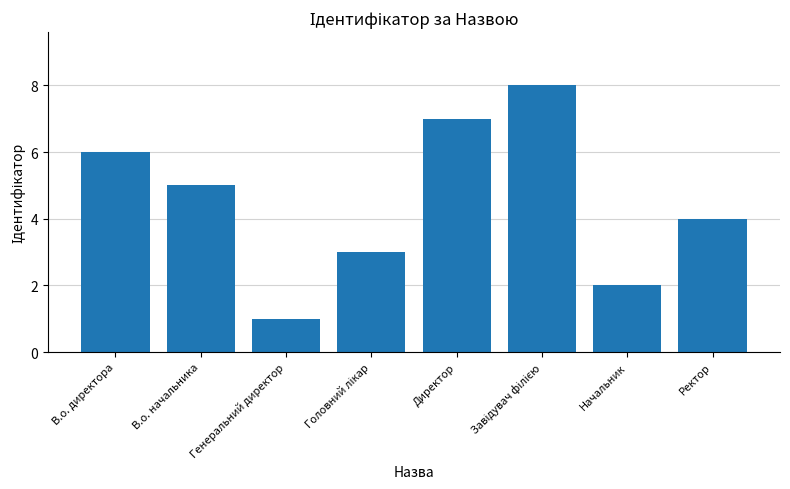

Which category has the lowest value across all series?

Генеральний директор